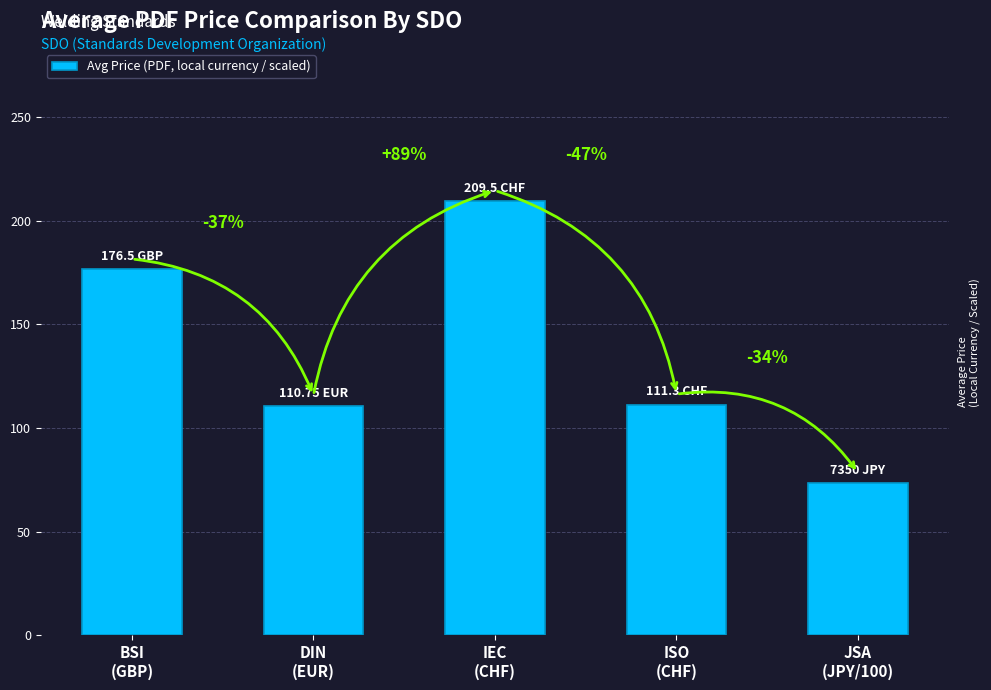

How many bars are there in total?

5